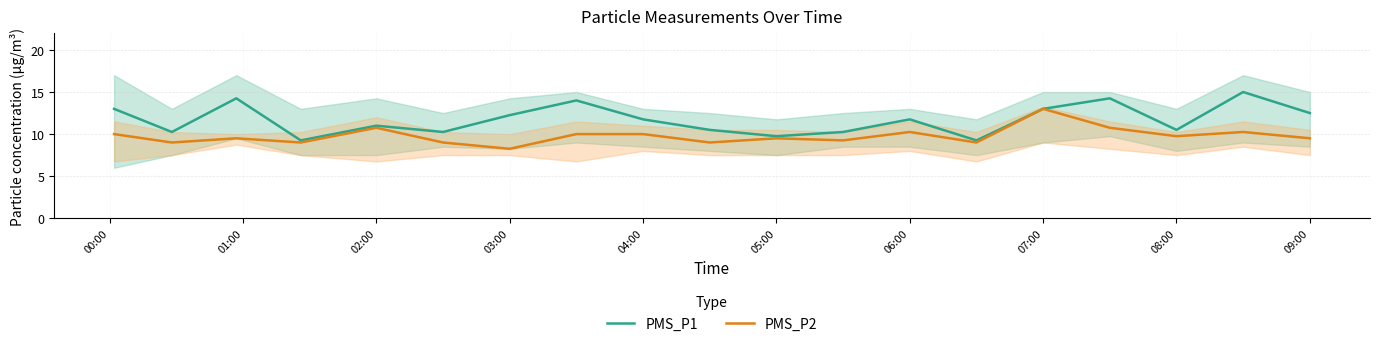

Which category has the highest value in the PMS_P2 series?

07:00